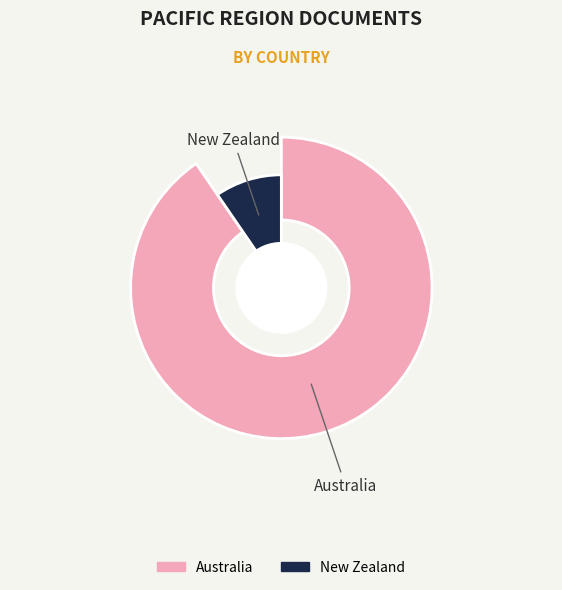

Does any single category account for the majority?

Yes